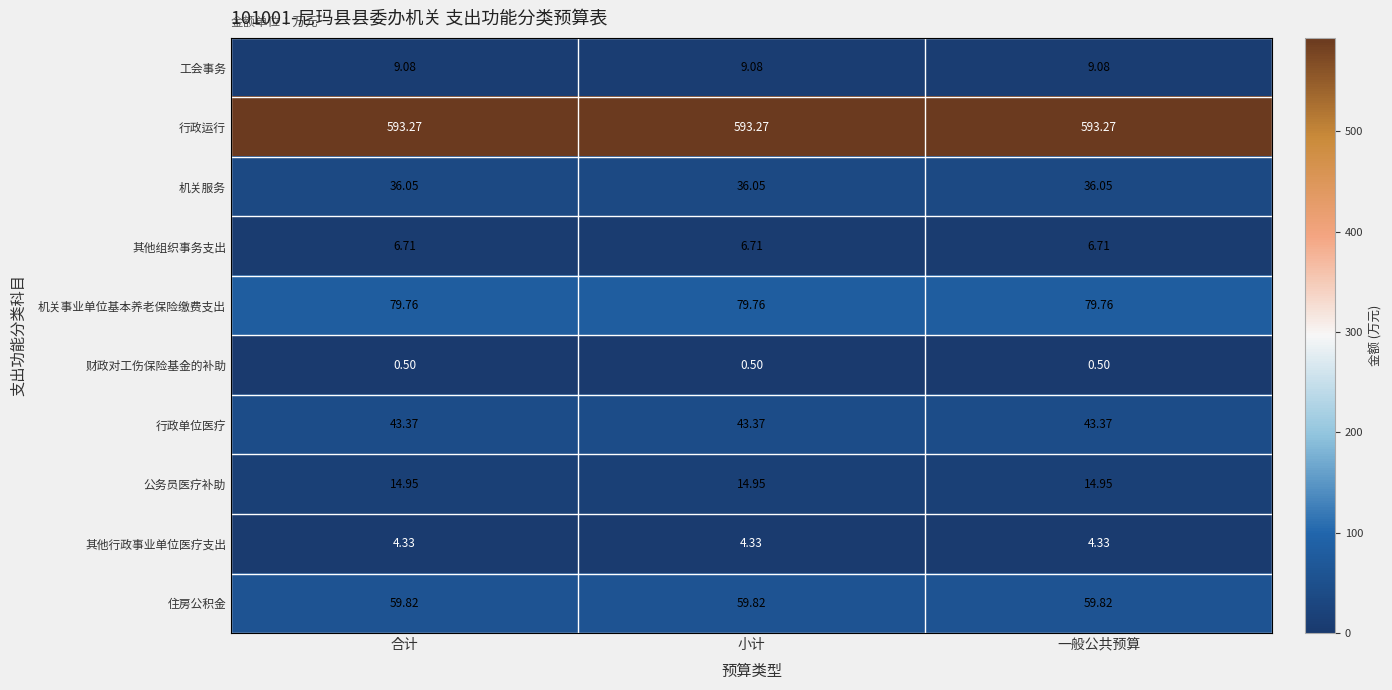

What is the spread (max minus min) of values at 合计?

592.8